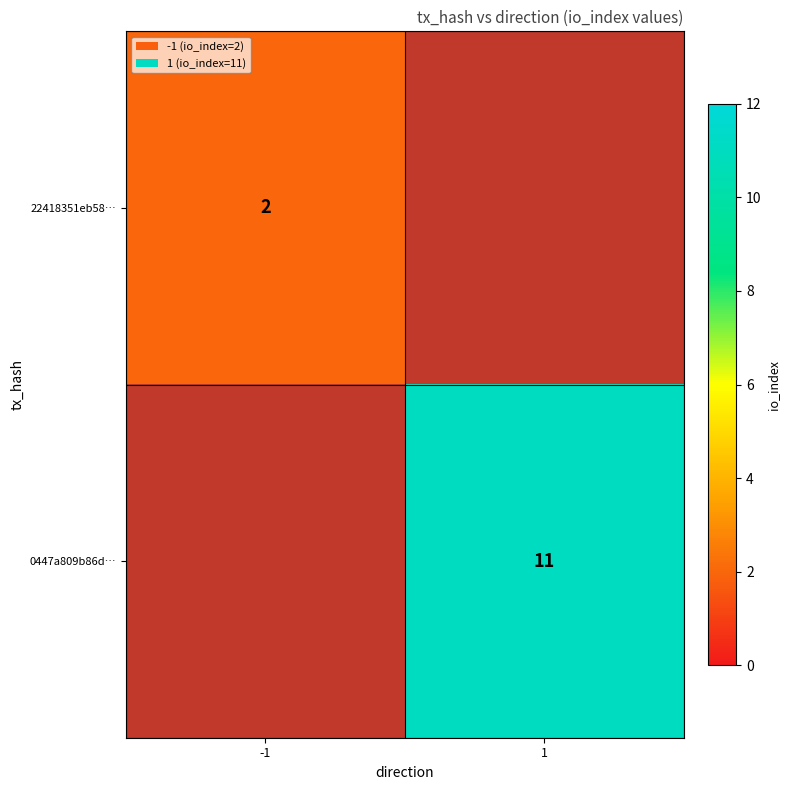

What is the minimum value shown in the chart?

2.0